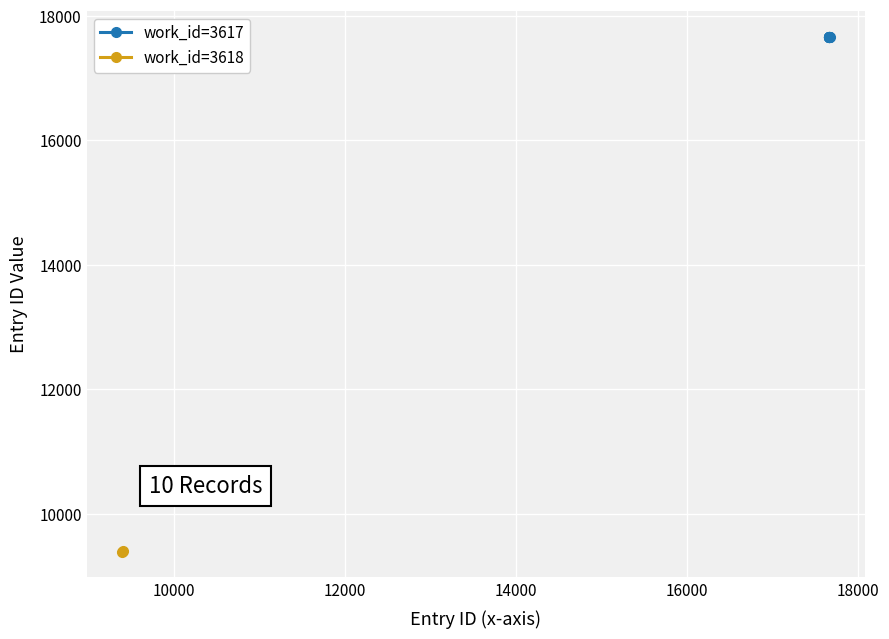

True or false: there are more than 1 points higher than both neighbors.

False